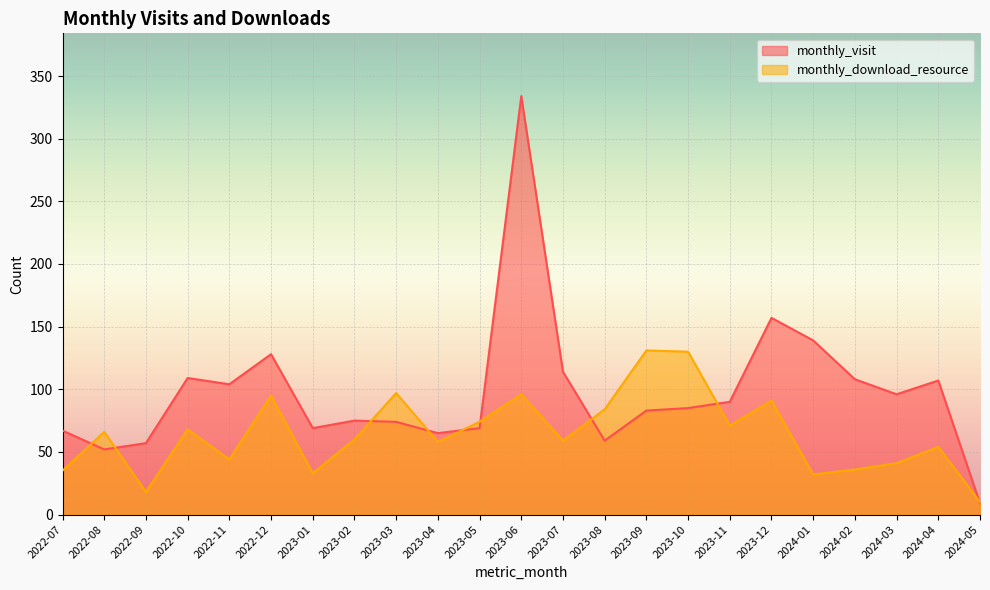

Where is the first local minimum for monthly_visit?

2022-08